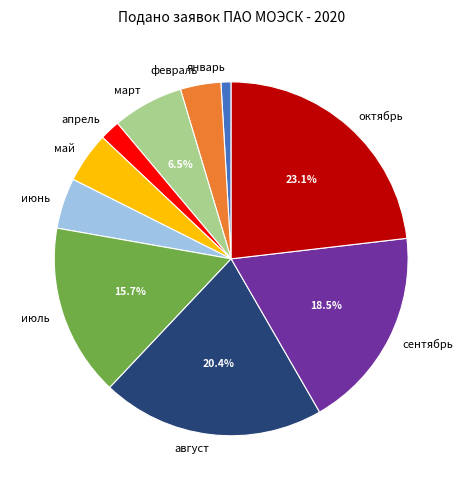

Do февраль and июнь together represent more than half of the pie?

No